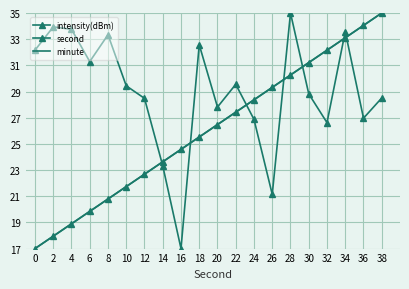

Reading left to right, transcribe all the data shown in this chart.

intensity(dBm): 0=32.2	2=33.9	4=33.8	6=31.3	8=33.3	10=29.4	12=28.5	14=23.3	16=17.0	18=32.6	20=27.8	22=29.5	24=26.9	26=21.1	28=35.0	30=28.8	32=26.6	34=33.6	36=27.0	38=28.5
second: 0=17.0	2=17.9	4=18.9	6=19.8	8=20.8	10=21.7	12=22.7	14=23.6	16=24.6	18=25.5	20=26.5	22=27.4	24=28.4	26=29.3	28=30.3	30=31.2	32=32.2	34=33.1	36=34.1	38=35.0
minute: 0=17.0	2=17.9	4=18.9	6=19.8	8=20.8	10=21.7	12=22.7	14=23.6	16=24.6	18=25.5	20=26.5	22=27.4	24=28.4	26=29.3	28=30.3	30=31.2	32=32.2	34=33.1	36=34.1	38=35.0